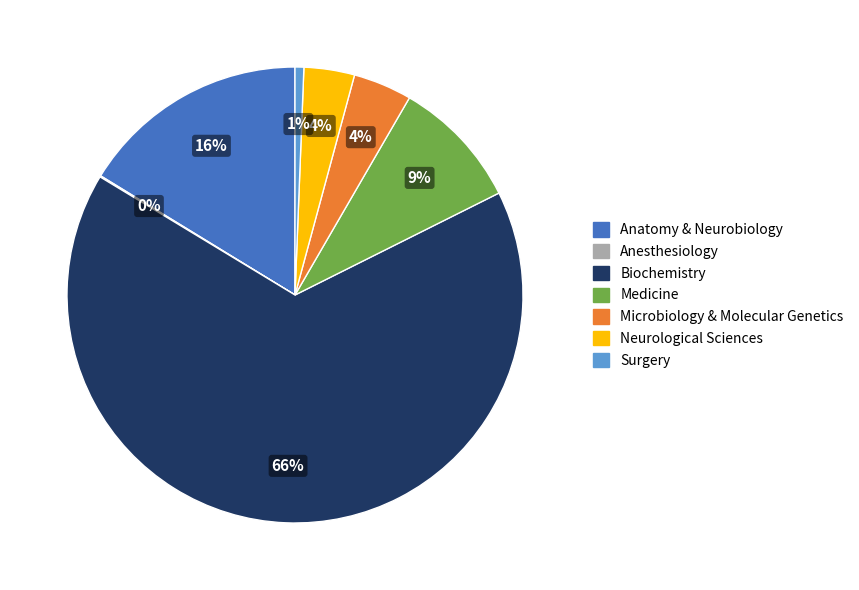

To the nearest percent, what portion does Surgery represent?

1%